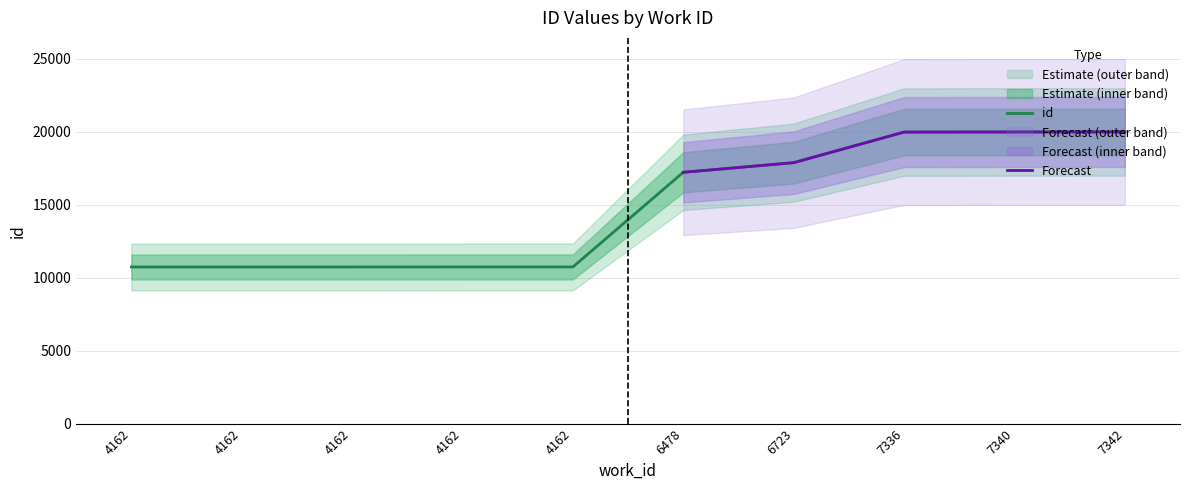

What is the smallest value displayed?

10734